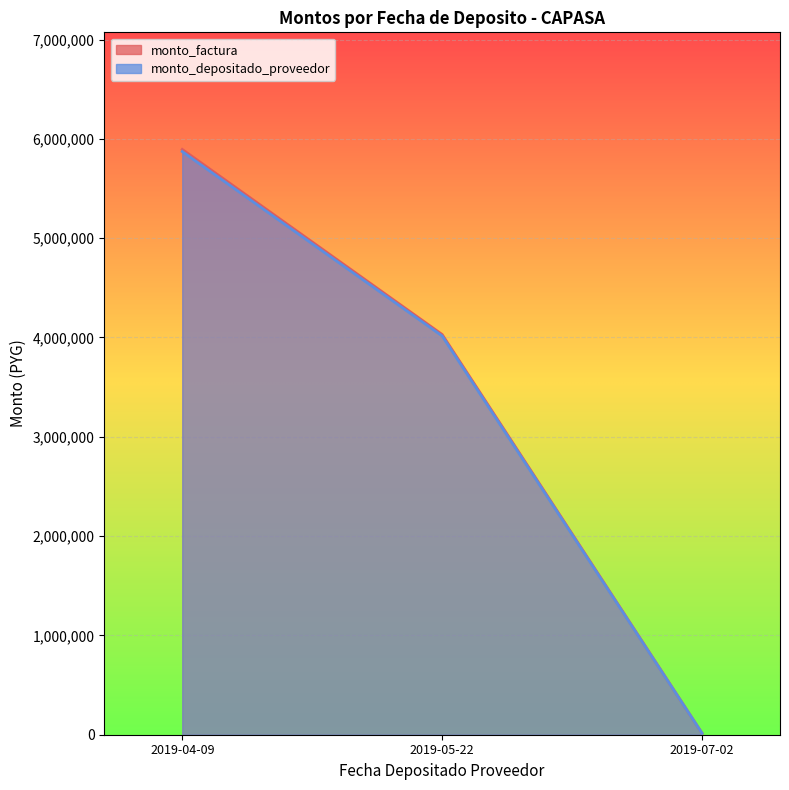

True or false: monto_depositado_proveedor has a value of 4015306 at 2019-05-22.

True